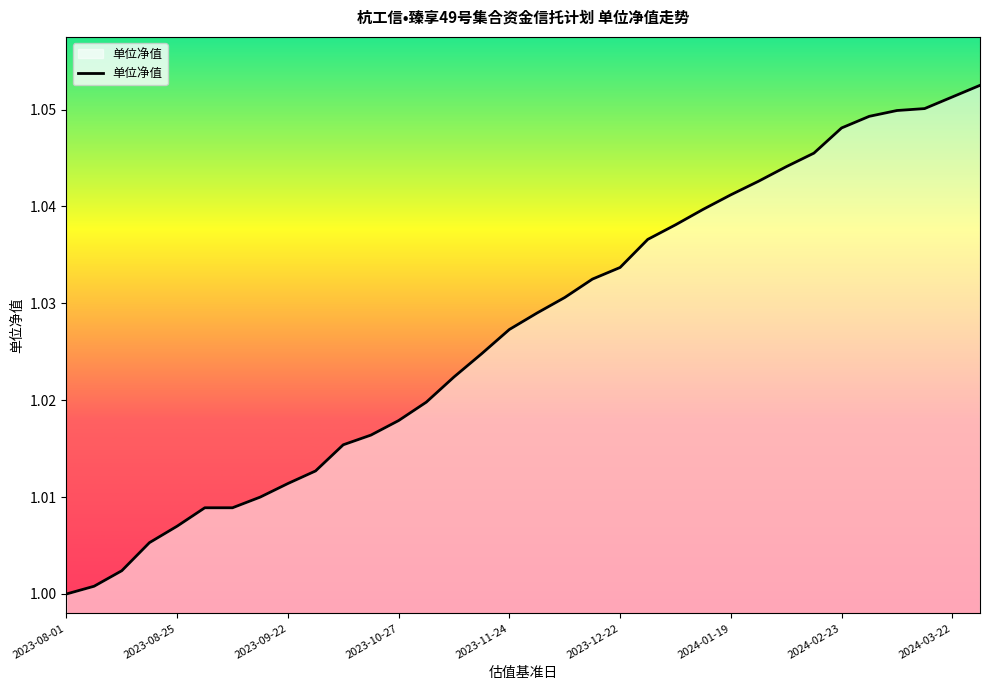

Does the chart display data point markers on the line(s)?

No